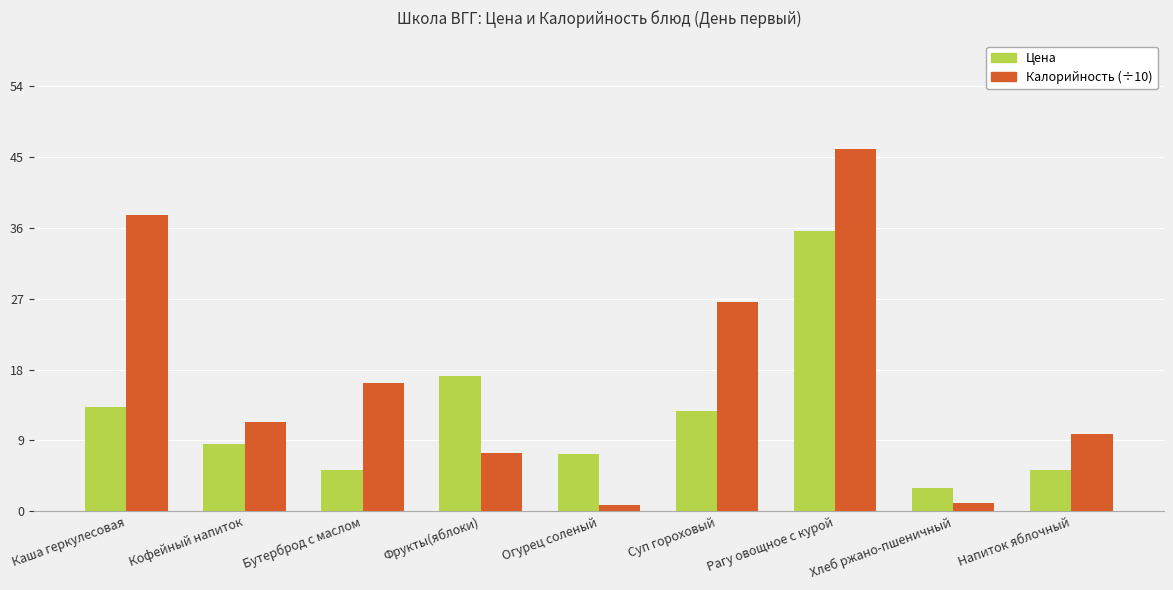

What is the sum of all Цена values?

108.0